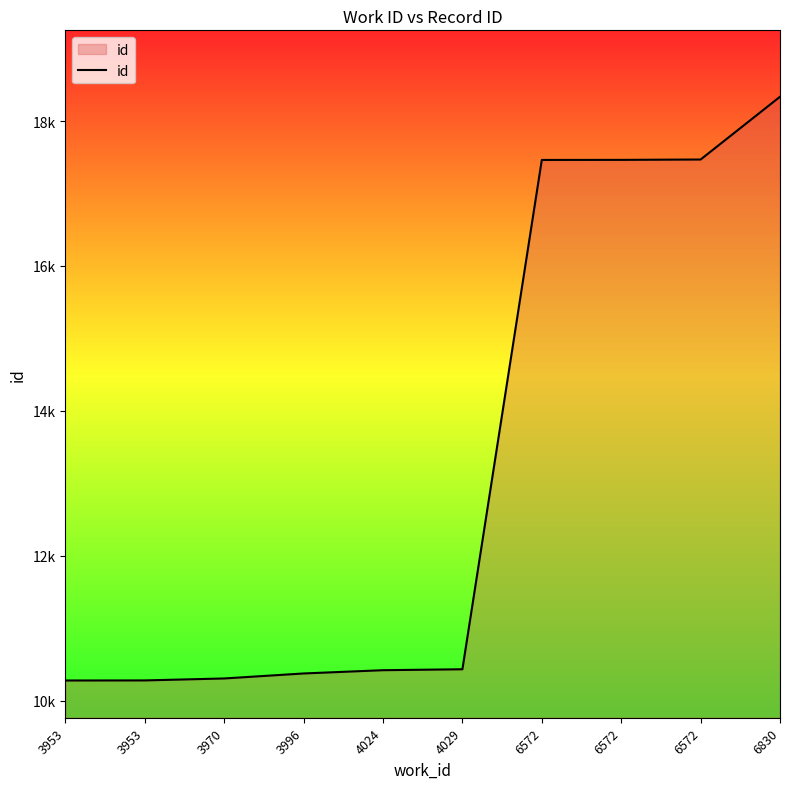

List the labels in order of value, largest first.

6830, 6572, 6572, 6572, 4029, 4024, 3996, 3970, 3953, 3953